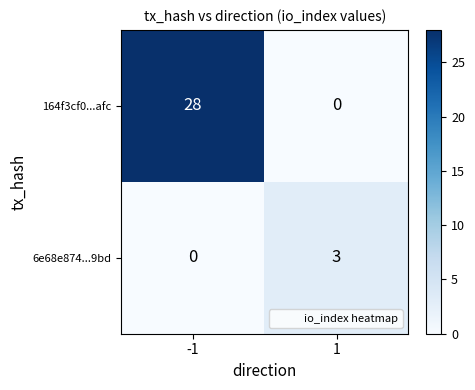

At 1, list the series in order from smallest to largest.

164f3cf0...afc, 6e68e874...9bd